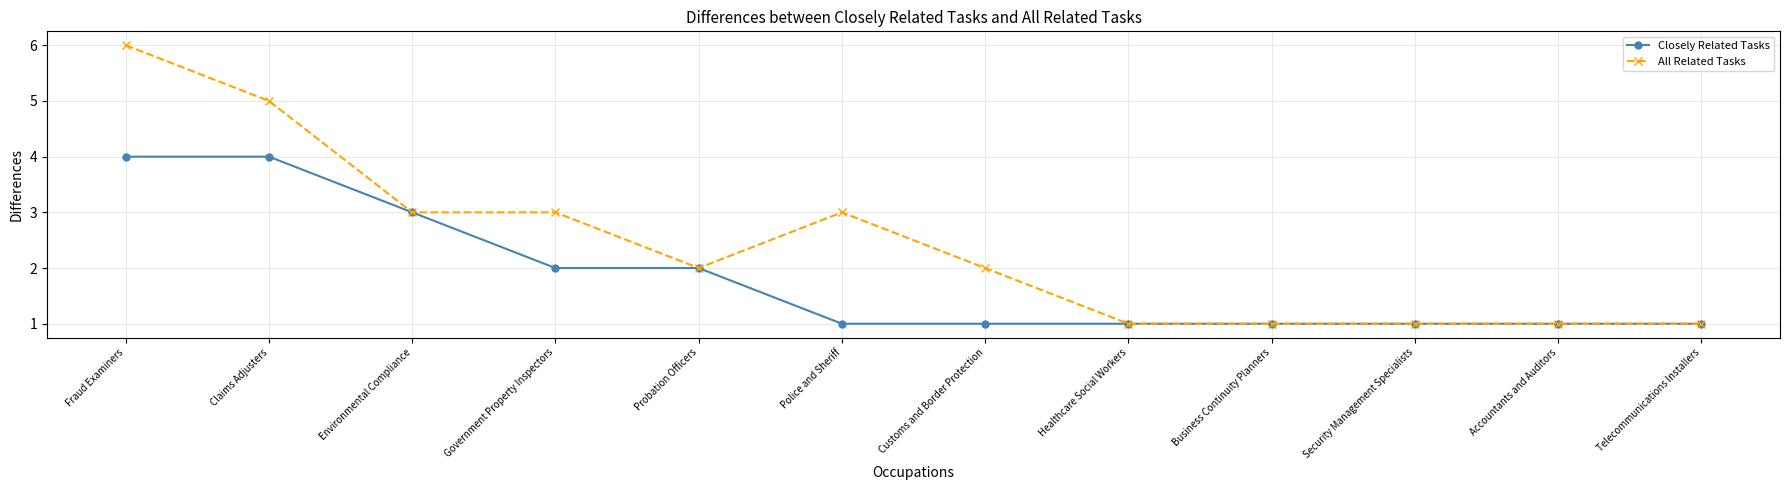

What is the minimum value for Closely Related Tasks?

1